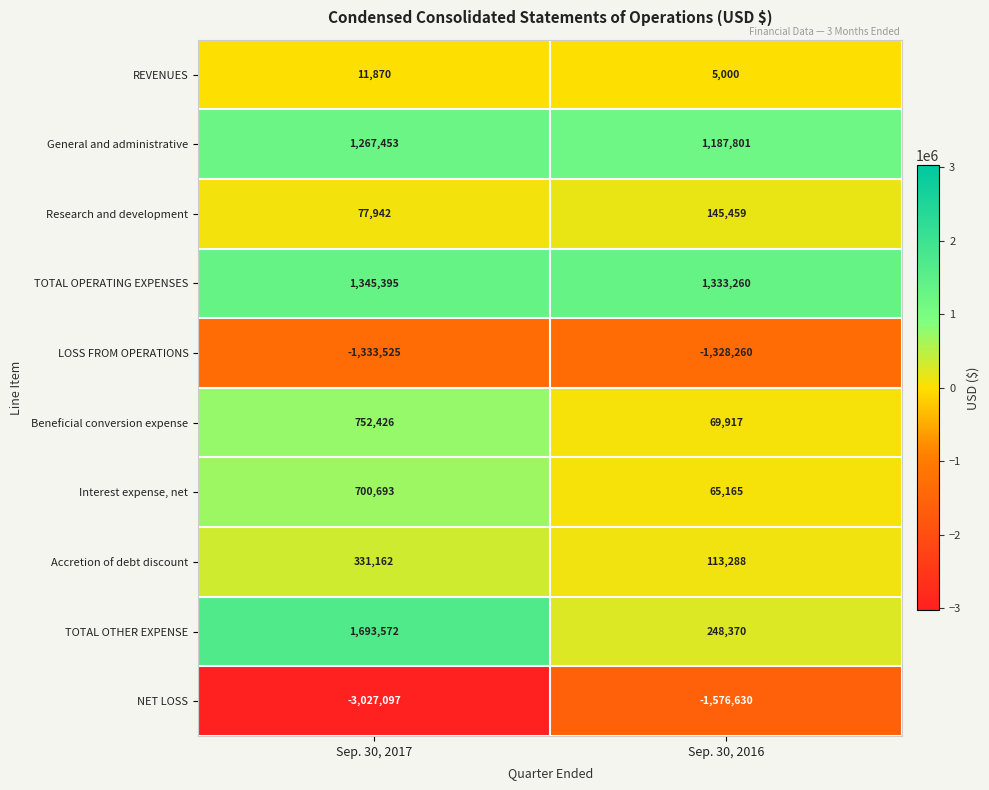

Which category has the lowest value across all series?

Sep. 30, 2017